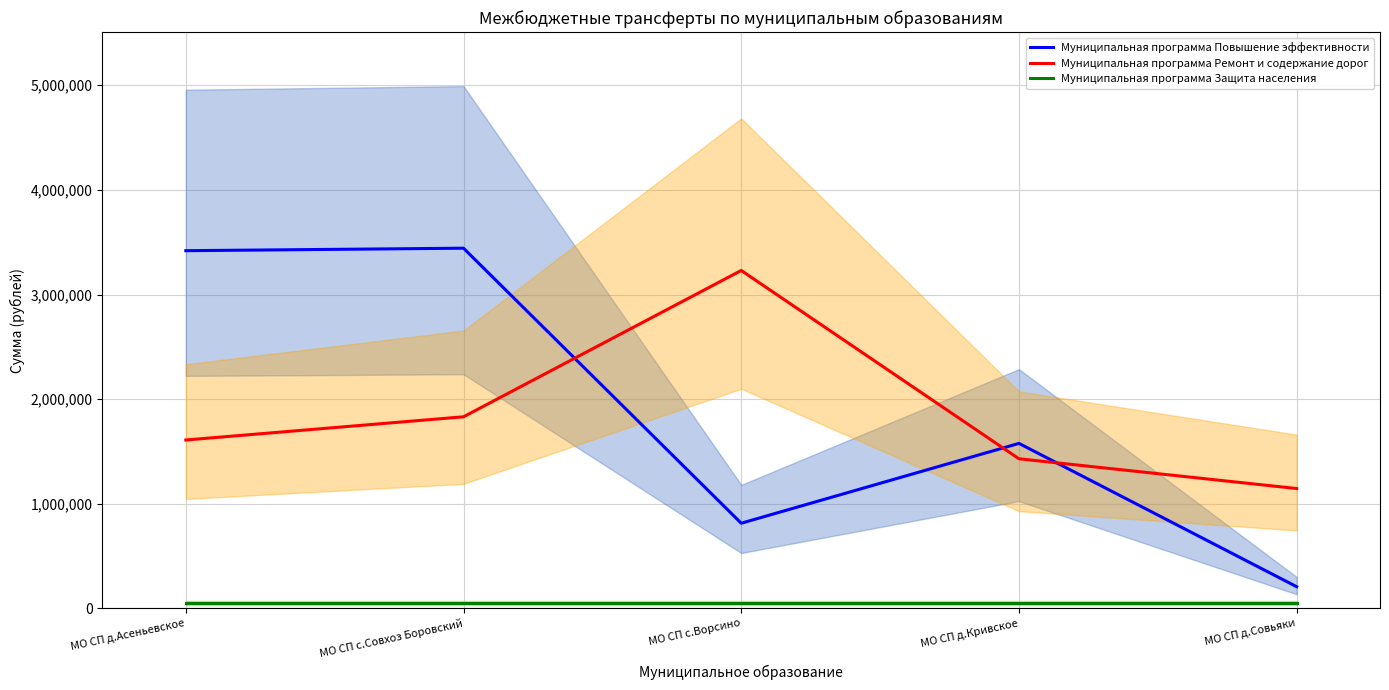

Rank the categories by Муниципальная программа Повышение эффективности value from highest to lowest.

МО СП с.Совхоз Боровский, МО СП д.Асеньевское, МО СП д.Кривское, МО СП с.Ворсино, МО СП д.Совьяки